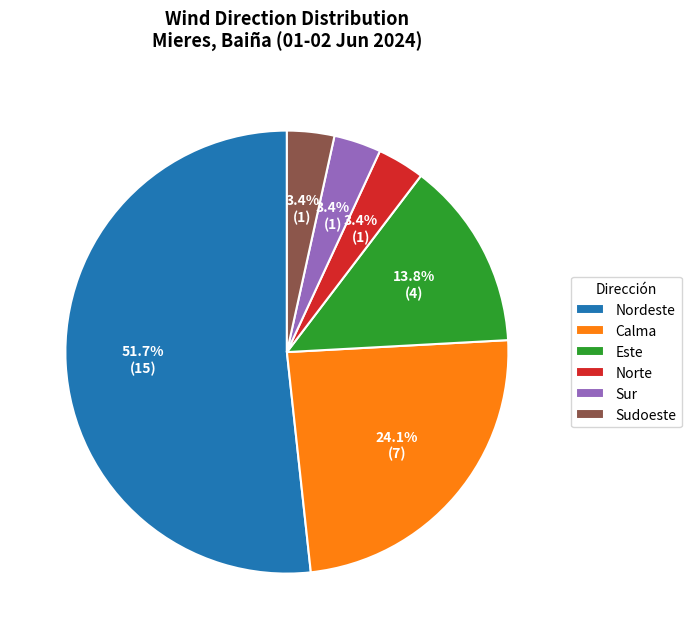

Which slice represents more than half of the pie?

Nordeste